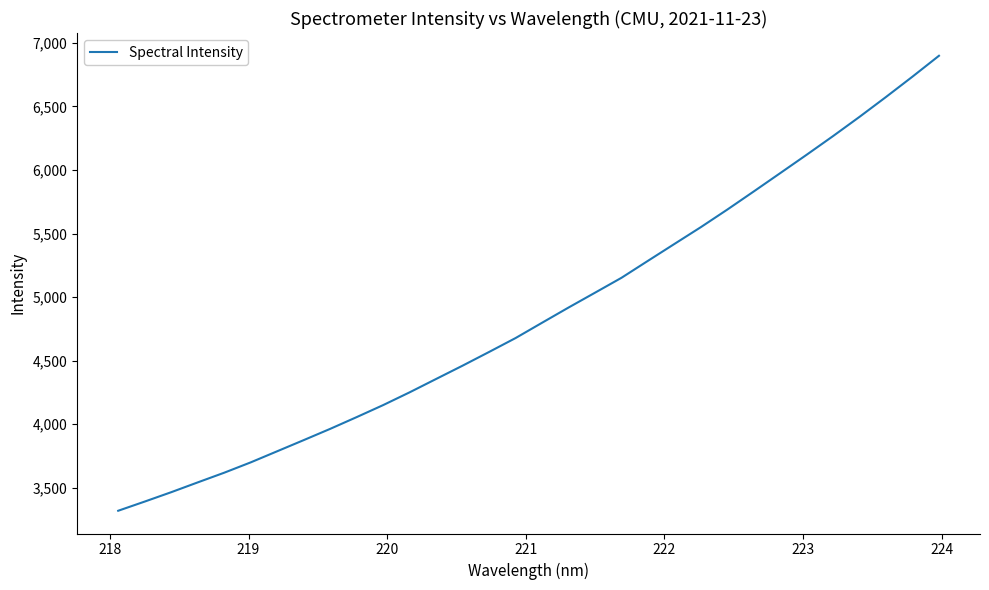

True or false: the data has more than 0 interior local peaks.

False